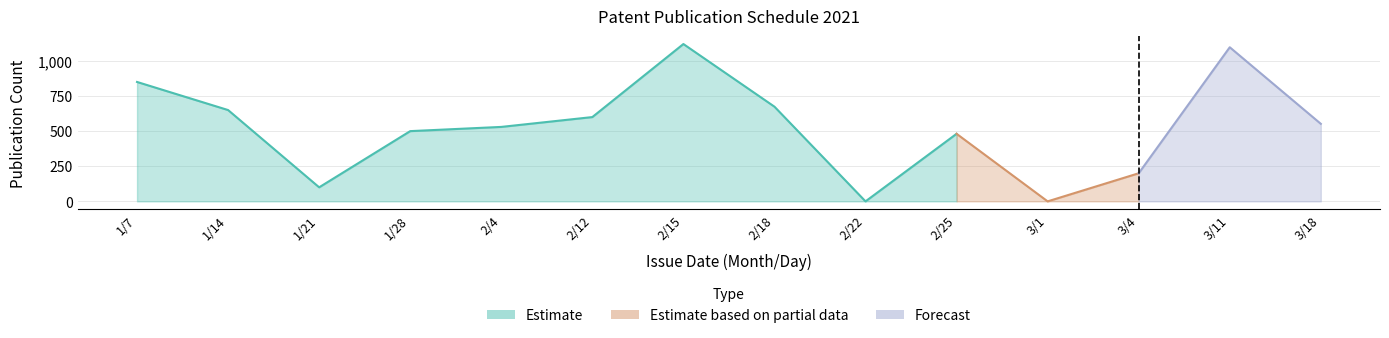

Where is year_issue_no nearest to the value 7?

2/15